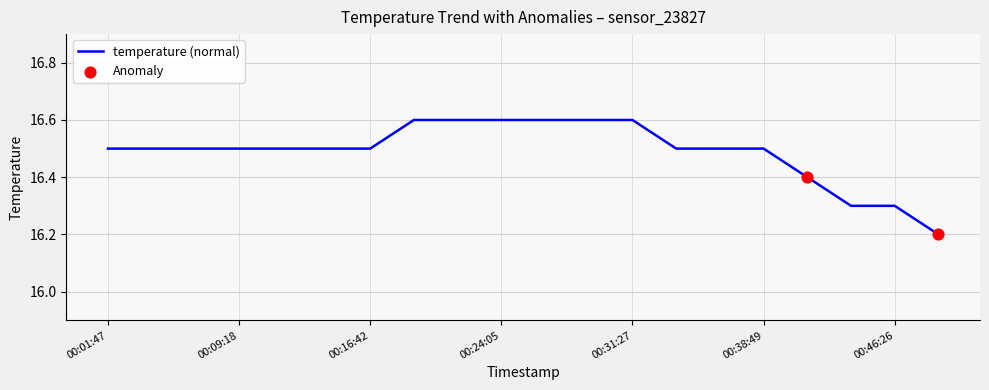

What is the difference between the maximum and minimum values?

0.4